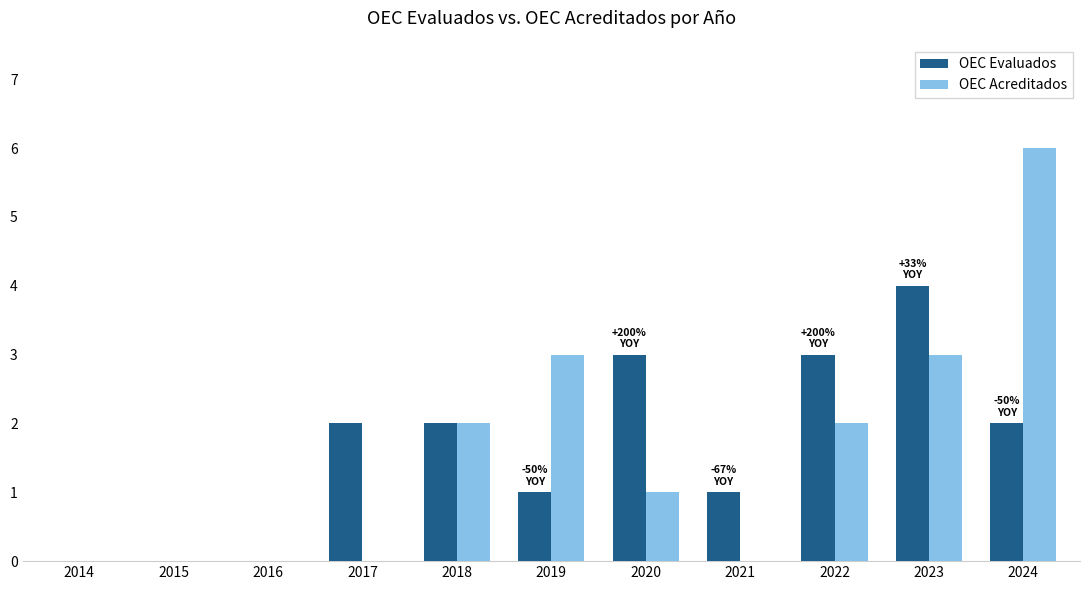

At which category is the sum across all series the highest?

2024